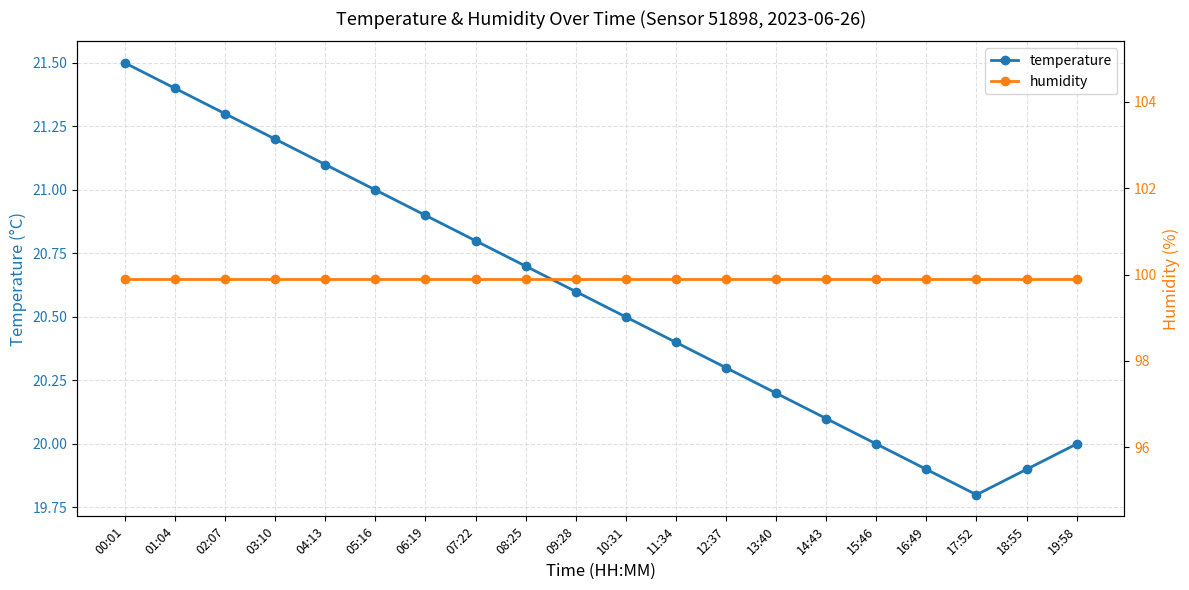

True or false: temperature and humidity cross at least once.

False